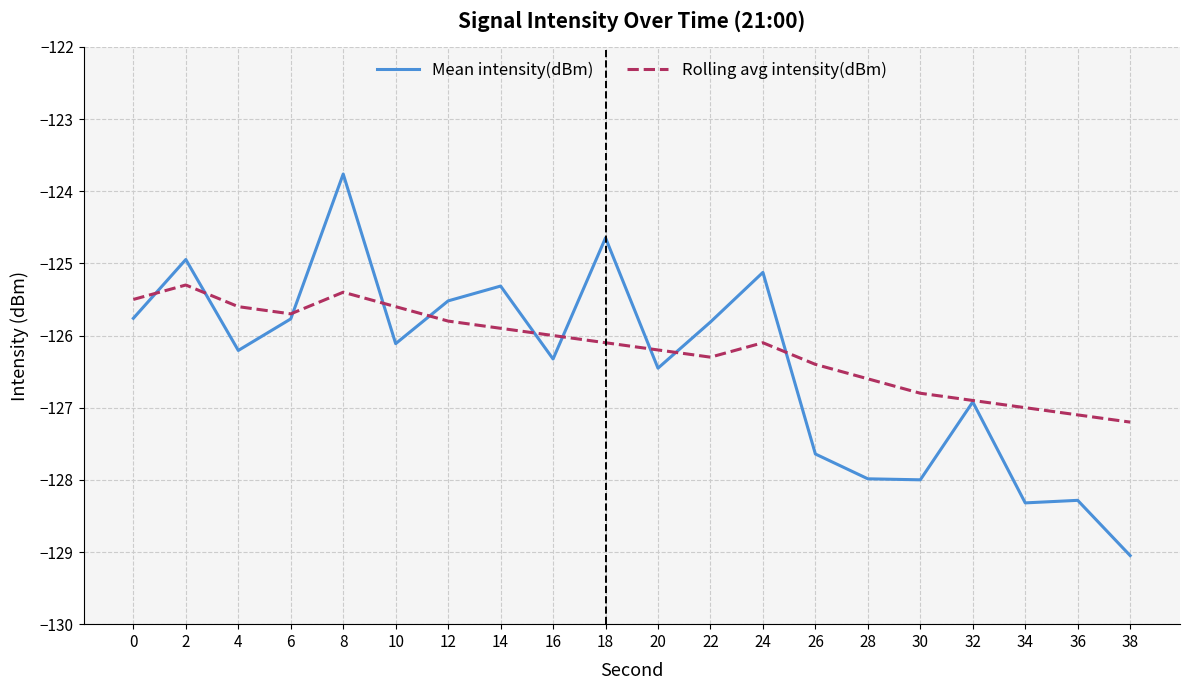

What are all the series names shown in the legend?

Mean intensity(dBm), Rolling avg intensity(dBm)